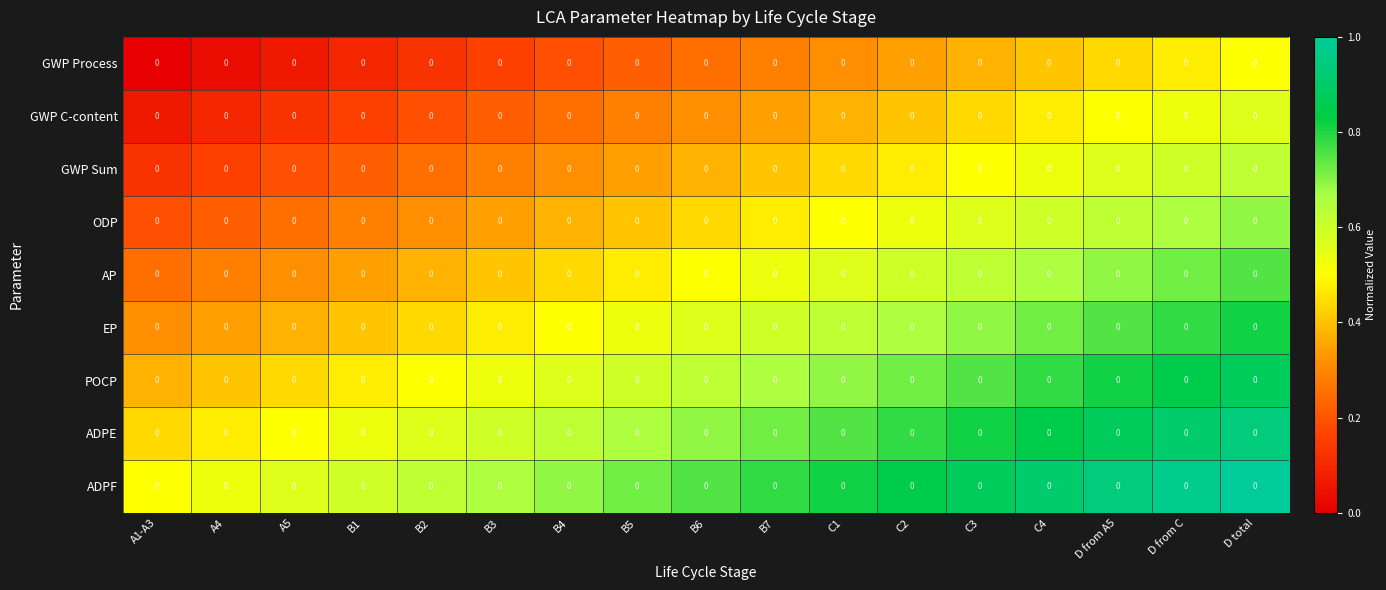

Which category has the highest value across all series?

D total